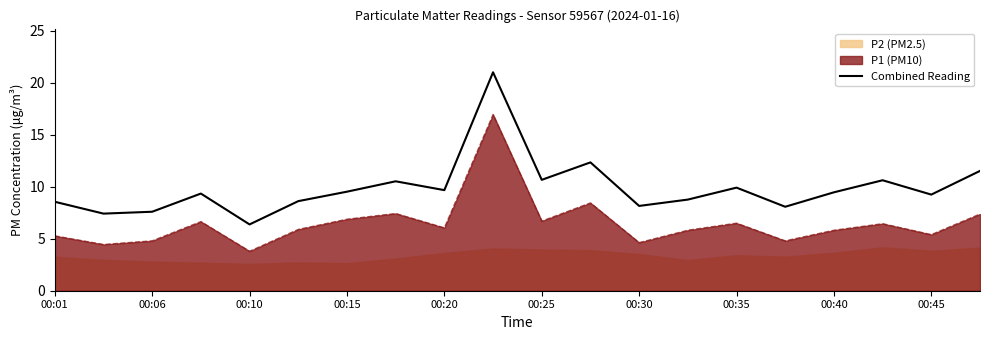

How many lines are shown in the chart?

1